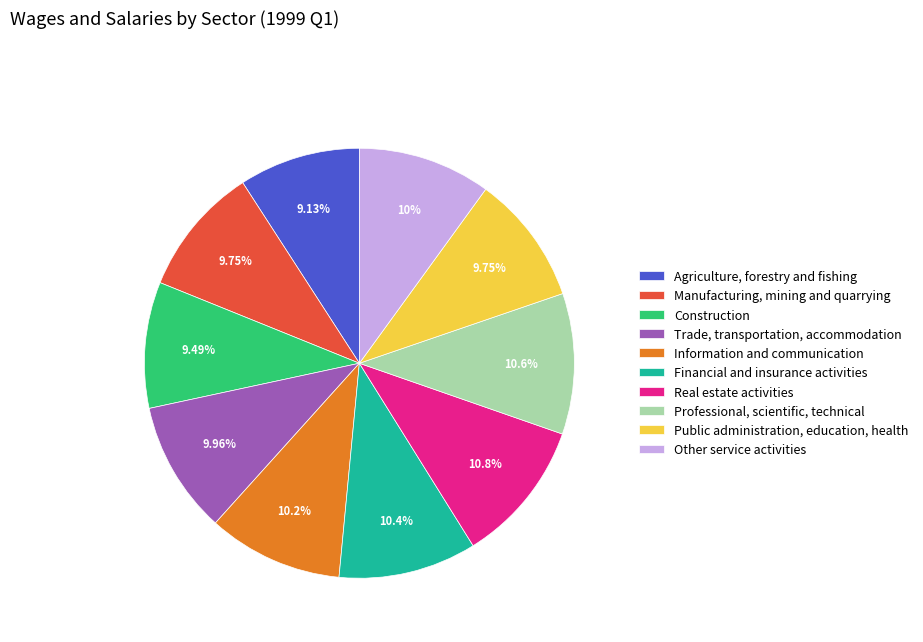

Does Construction represent more than half of the total?

No